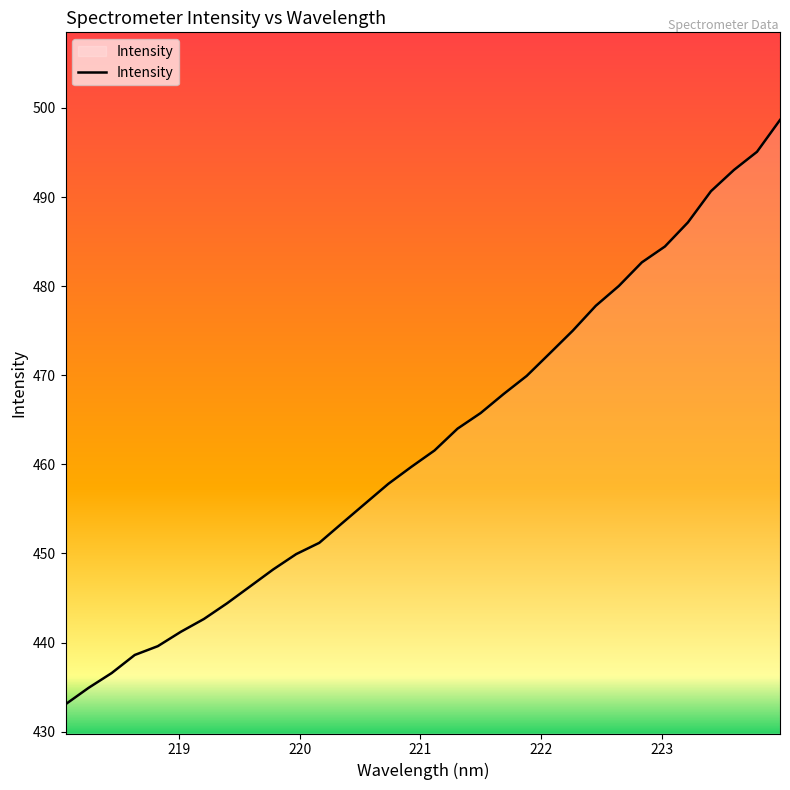

How many categories are shown in the chart?

32